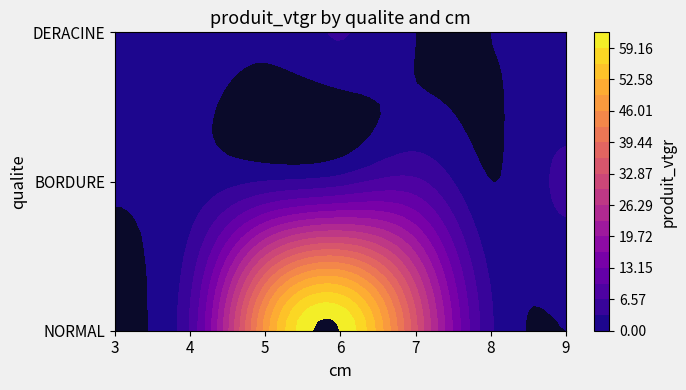

Is it true that NORMAL equals 104.2 at 6?

False